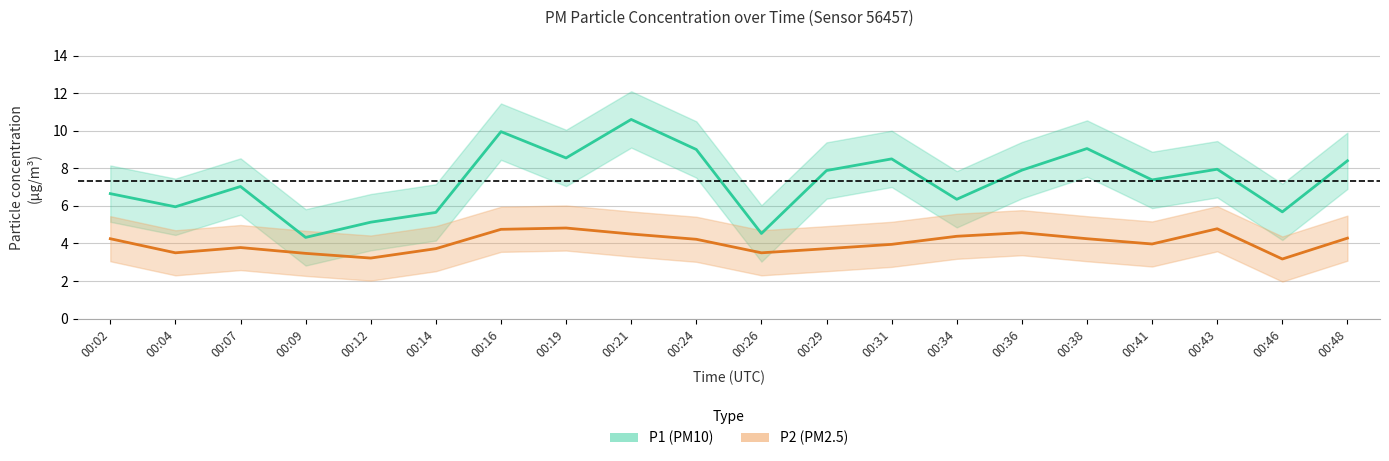

Reading right to left, list all the values displayed in this chart.

P1 (PM10): 8.4	5.7	8.0	7.4	9.1	7.9	6.3	8.5	7.9	4.5	9.0	10.6	8.6	9.9	5.7	5.1	4.3	7.0	6.0	6.7
P2 (PM2.5): 4.3	3.2	4.8	4.0	4.2	4.6	4.4	4.0	3.7	3.5	4.2	4.5	4.8	4.8	3.7	3.2	3.5	3.8	3.5	4.2